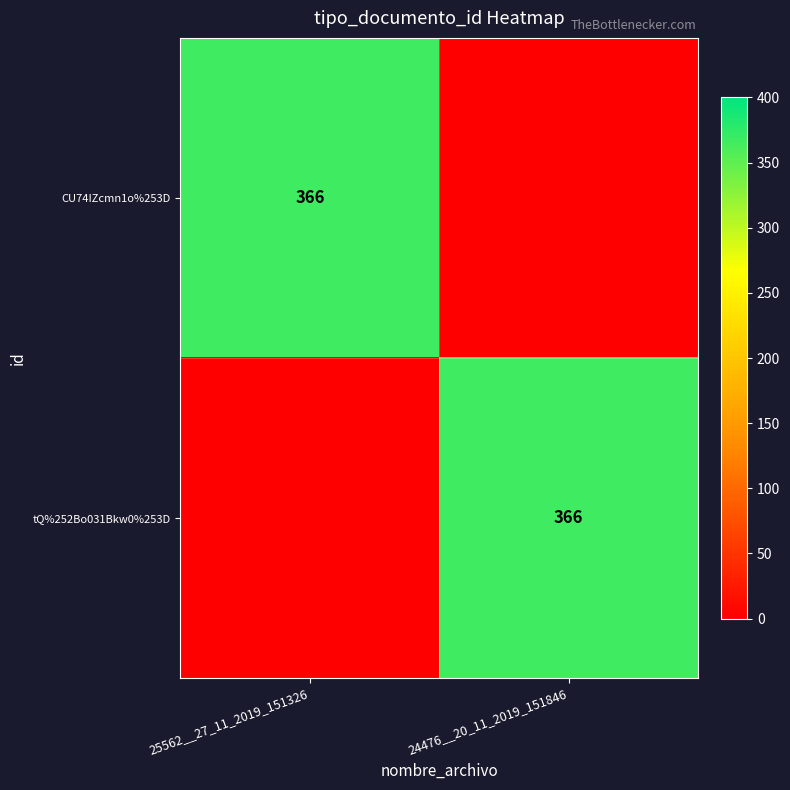

Is it true that CU74IZcmn1o%253D equals 366 at 25562__27_11_2019_151326?

True